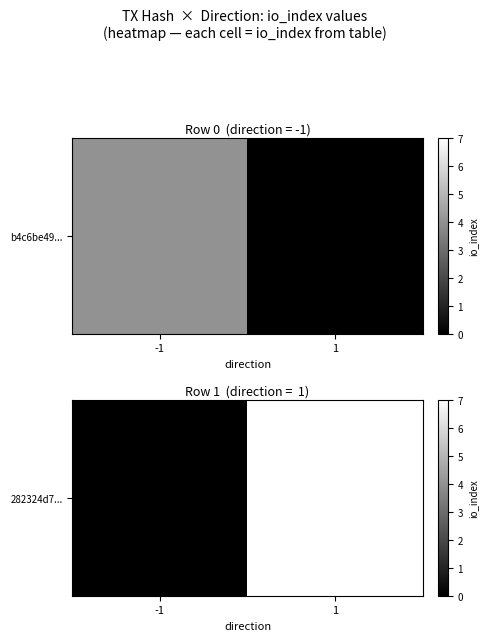

The chart shows a value of 5 at -1. True or false?

False